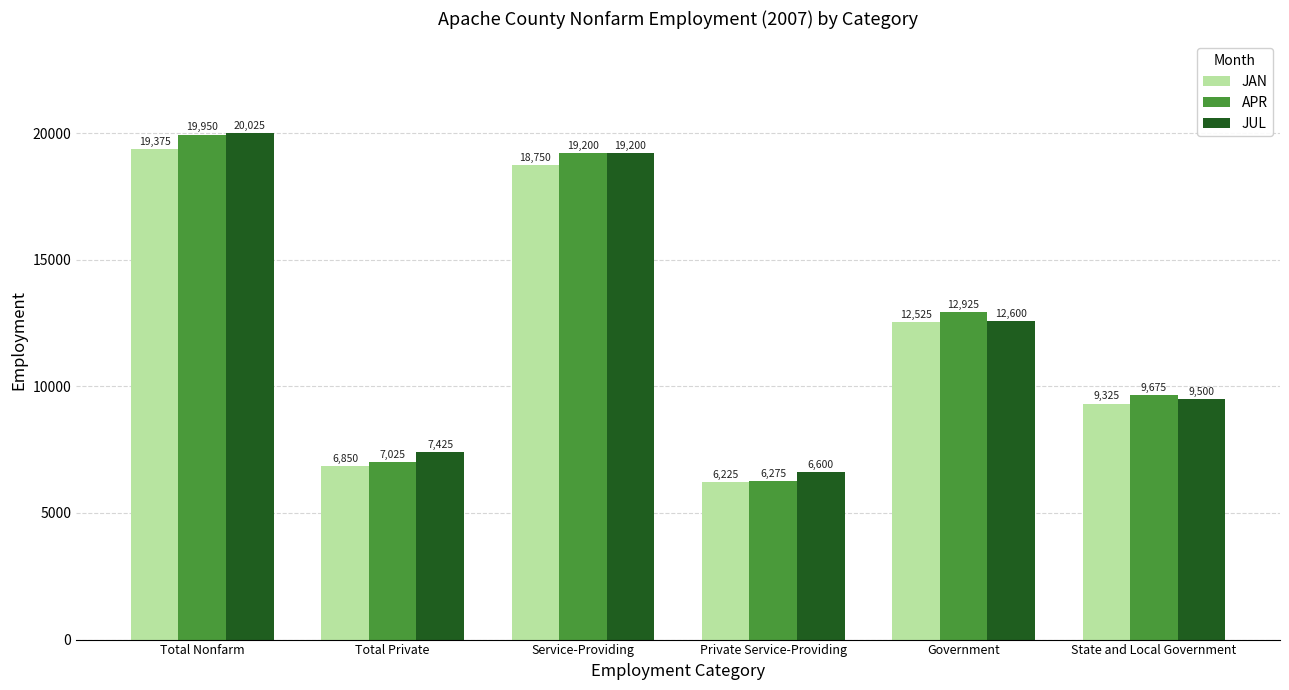

How many values in the JAN series are below 12525?

3